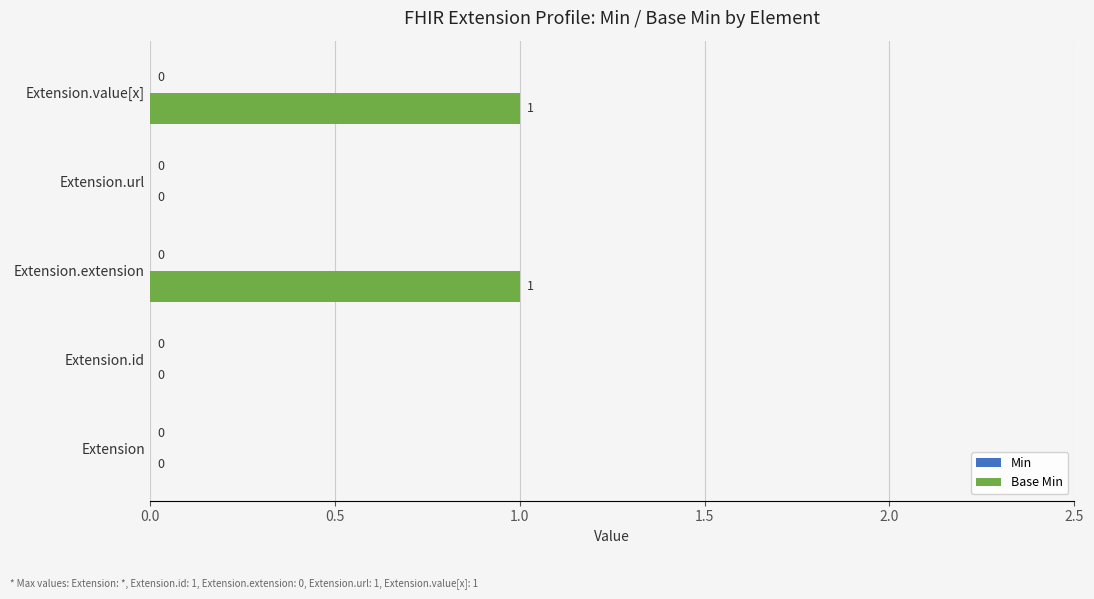

Between Extension.value[x] and Extension.url, which is larger?

Extension.value[x]